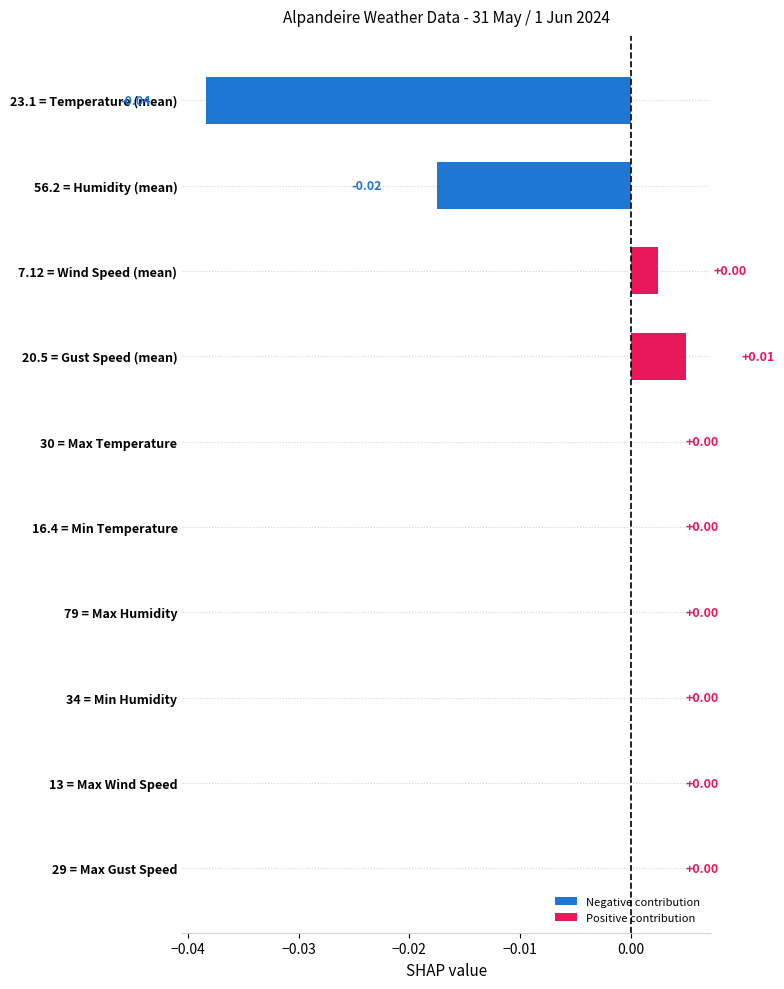

Are the bars horizontal?

Yes